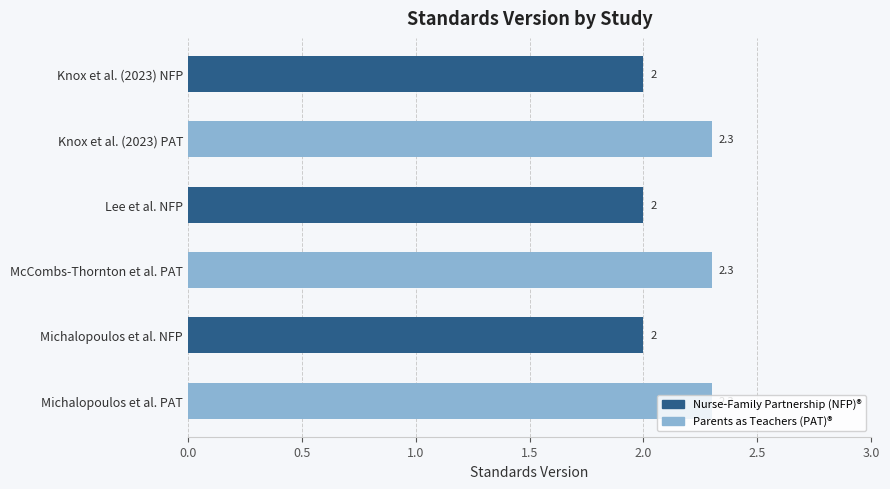

The chart shows a value of 2.0 at Michalopoulos et al. NFP. True or false?

True